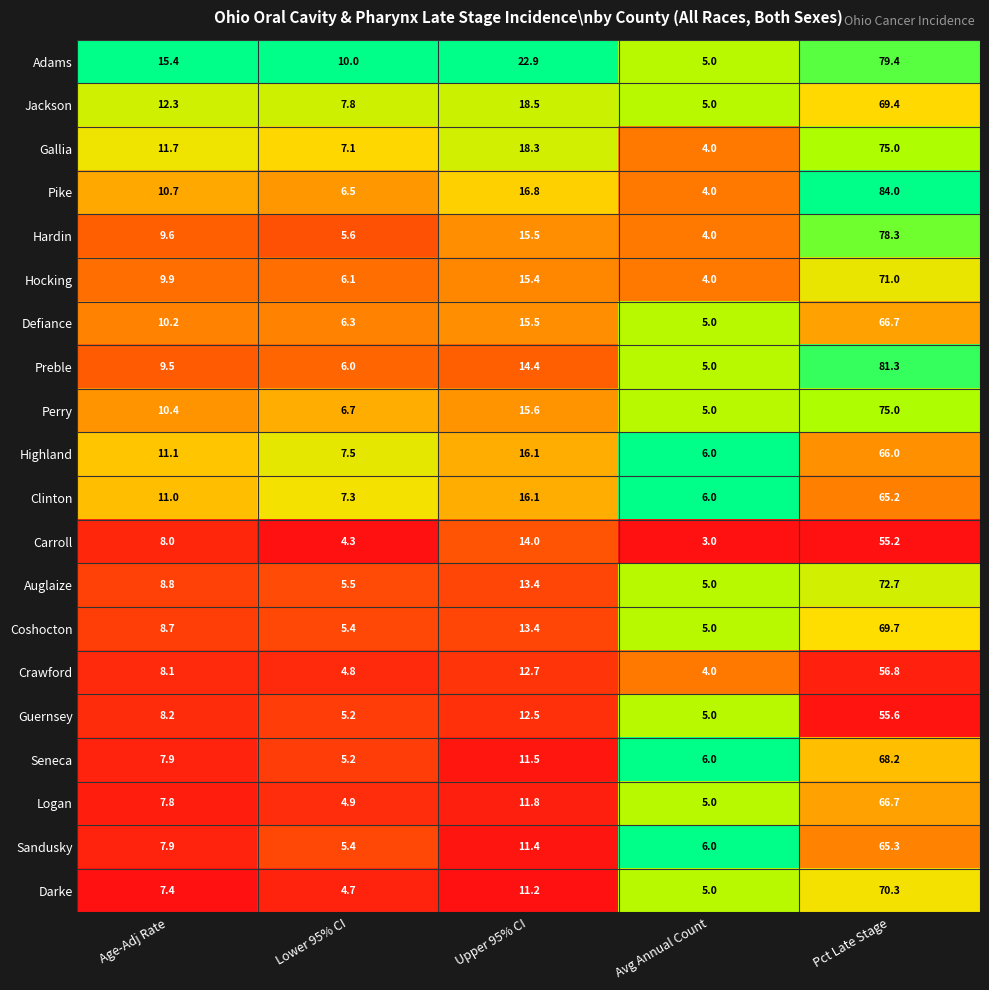

At which label does Pike first exceed 10?

Age-Adj Rate